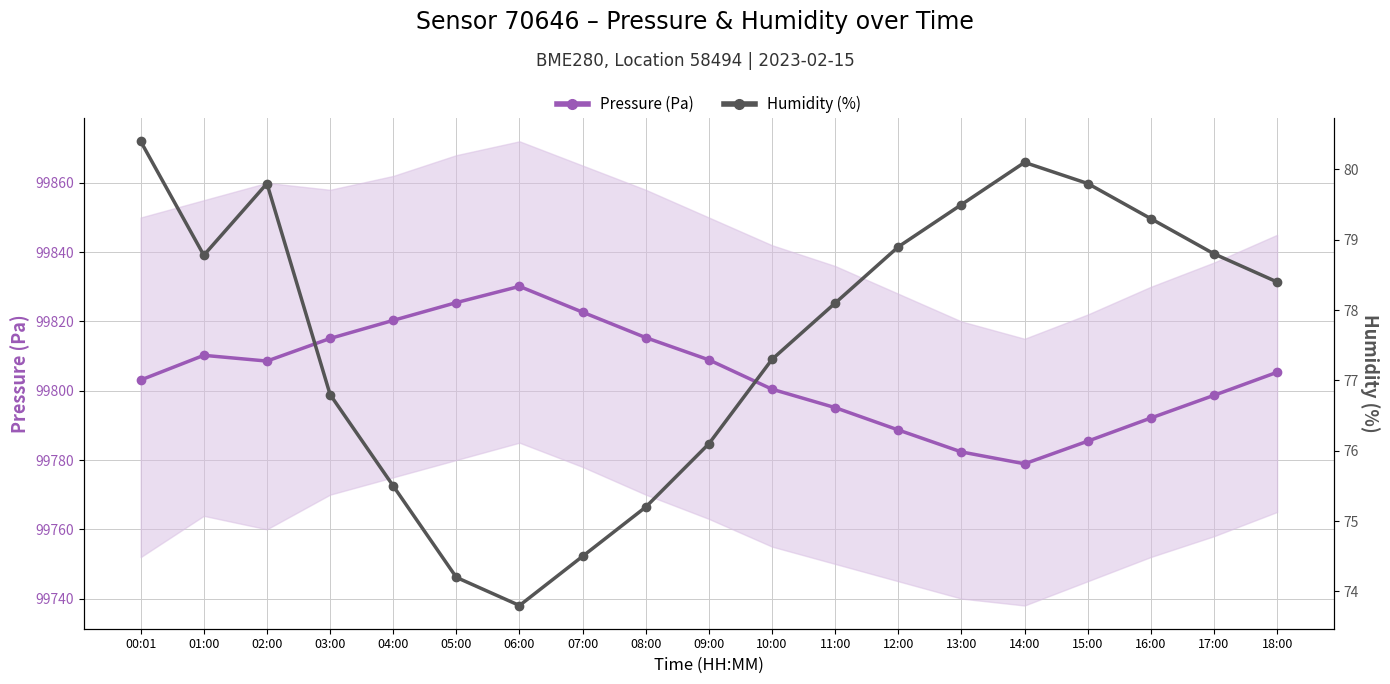

How many data points in Pressure (Pa) are above 99805?

10